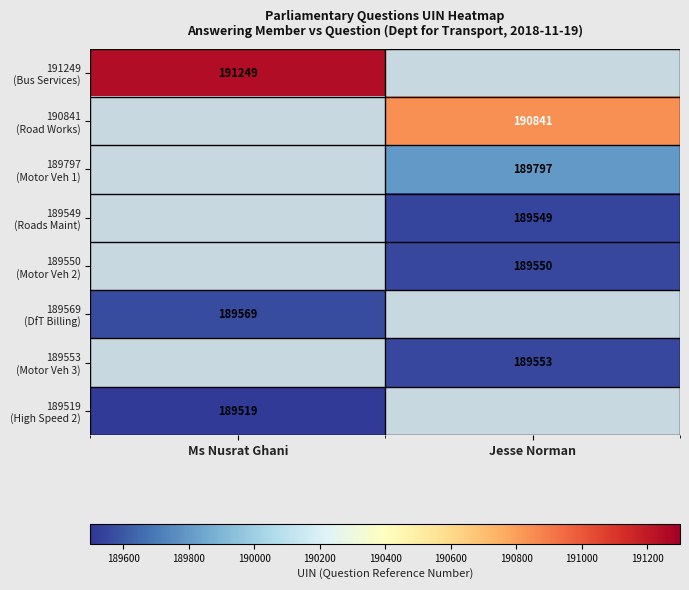

True or false: 190841 (Road Works) has a value of -62710 at Ms Nusrat Ghani.

False